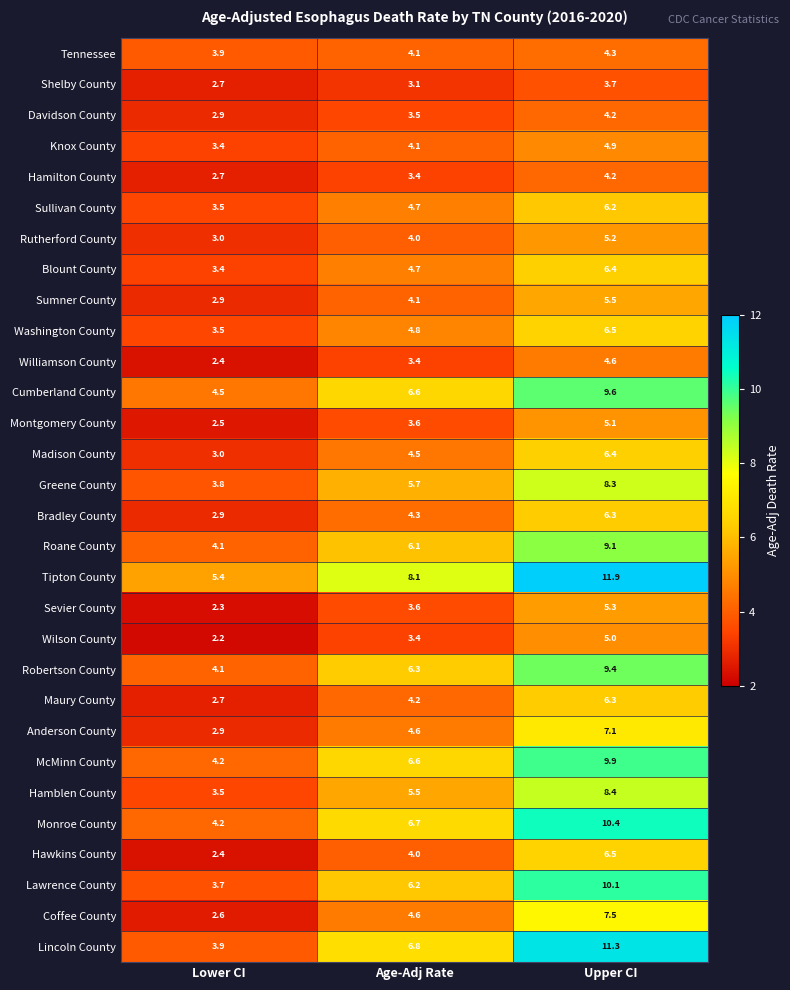

How many data points in Maury County are less than 4?

1